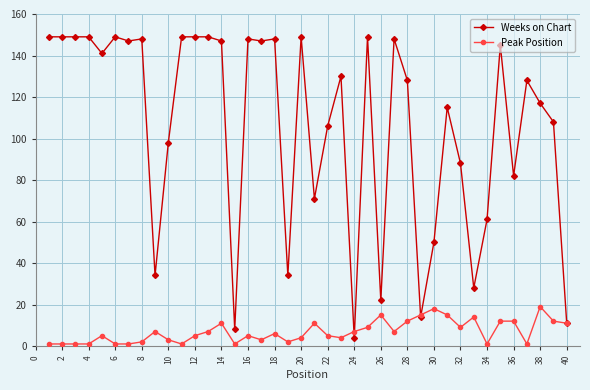

List the series in order of their peak value, lowest first.

Peak Position, Weeks on Chart